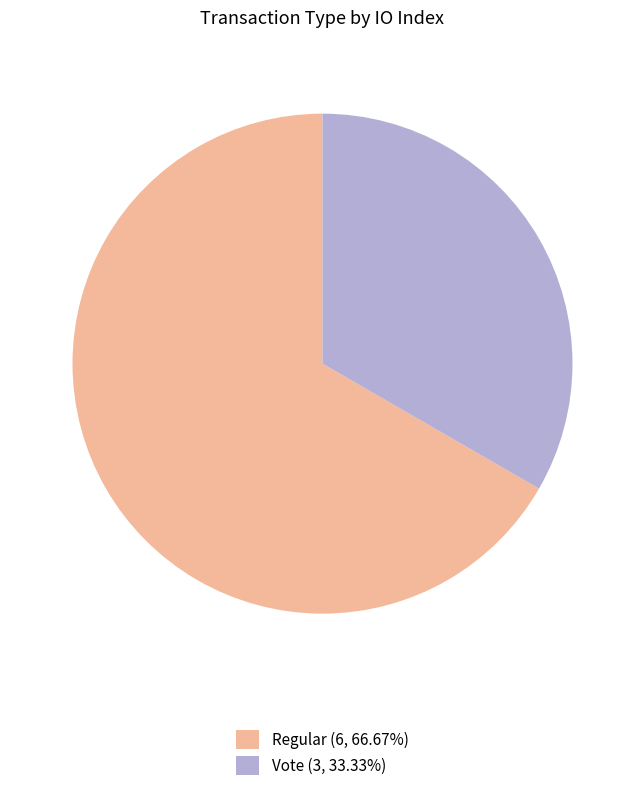

Does any single category account for the majority?

Yes